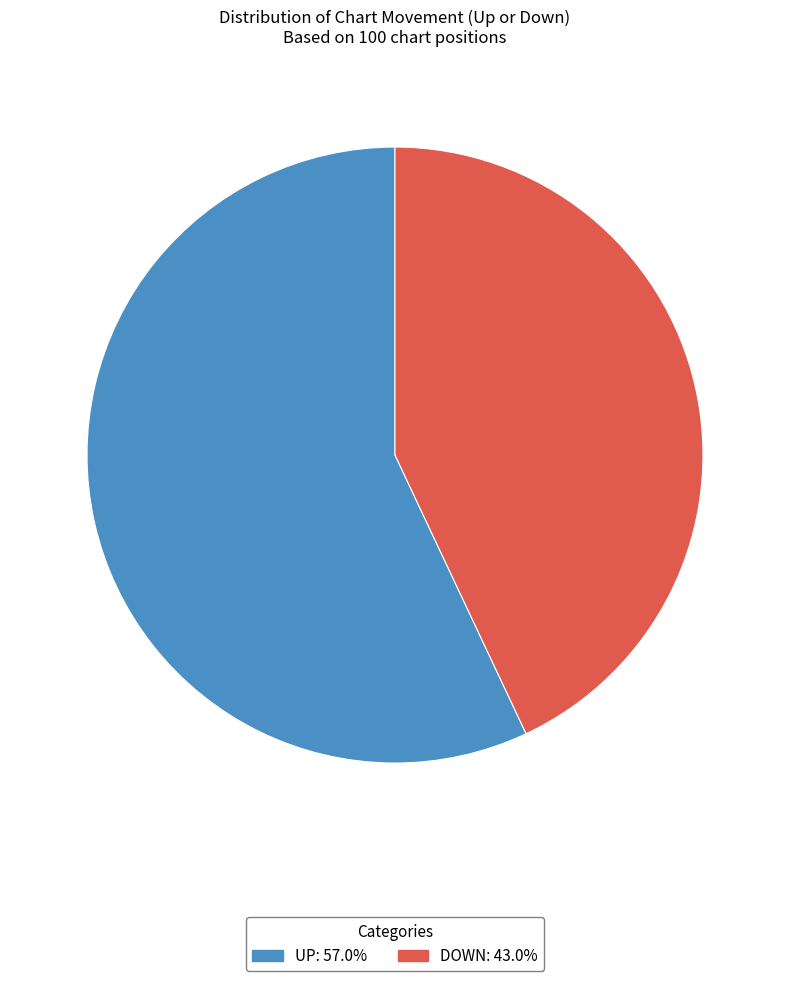

Does any single category account for the majority?

Yes